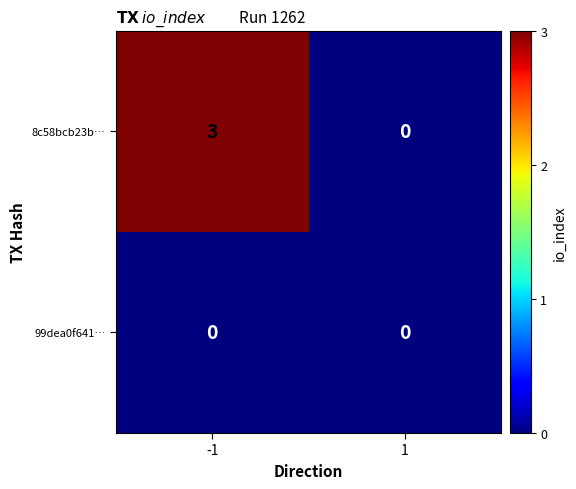

The 8c58bcb23b… series shows 3 at -1. True or false?

True